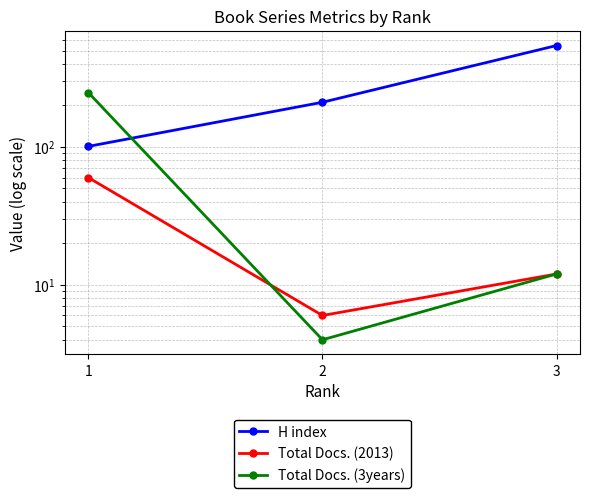

Where does the H index series first go above 211?

3